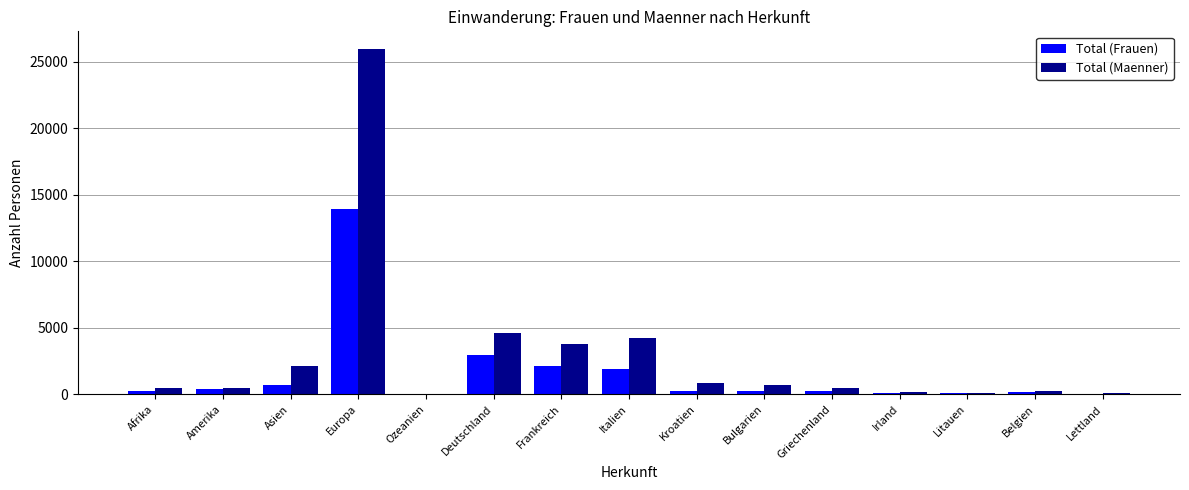

The value of Total (Frauen) at Deutschland is 597. True or false?

False